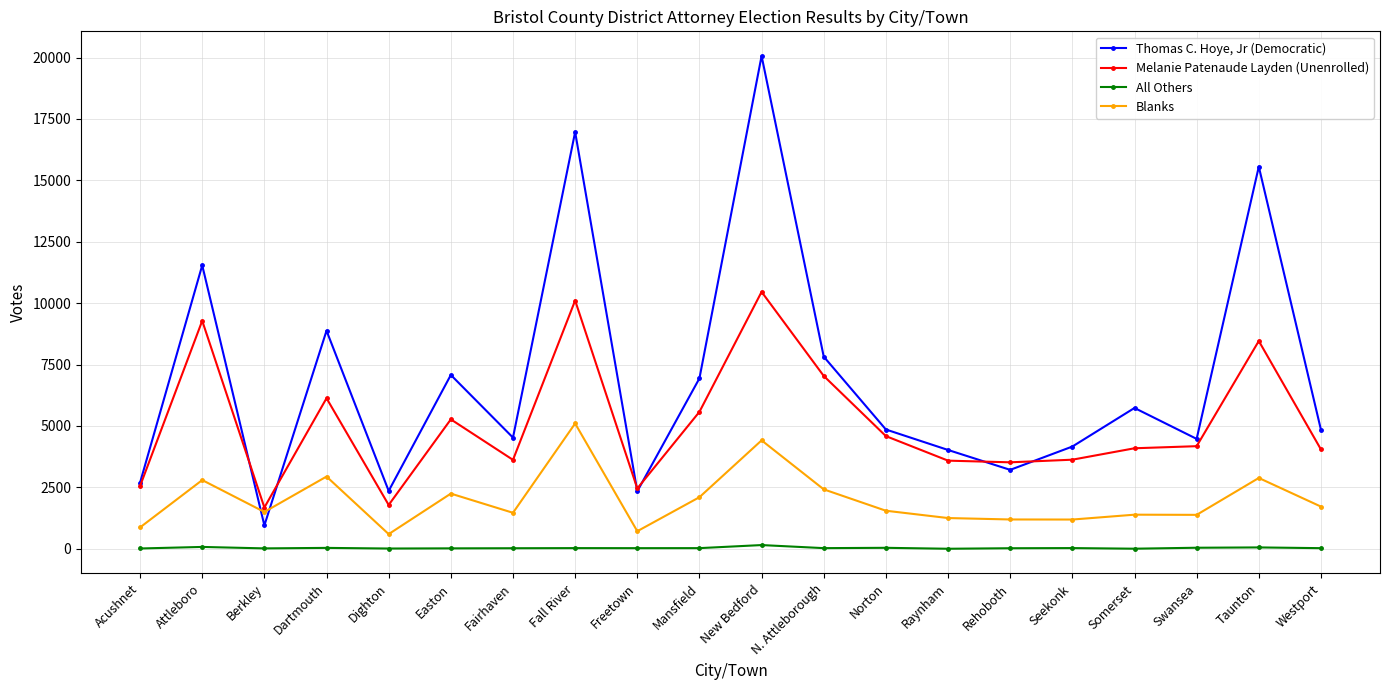

True or false: Melanie Patenaude Layden (Unenrolled) and All Others intersect in this chart.

False